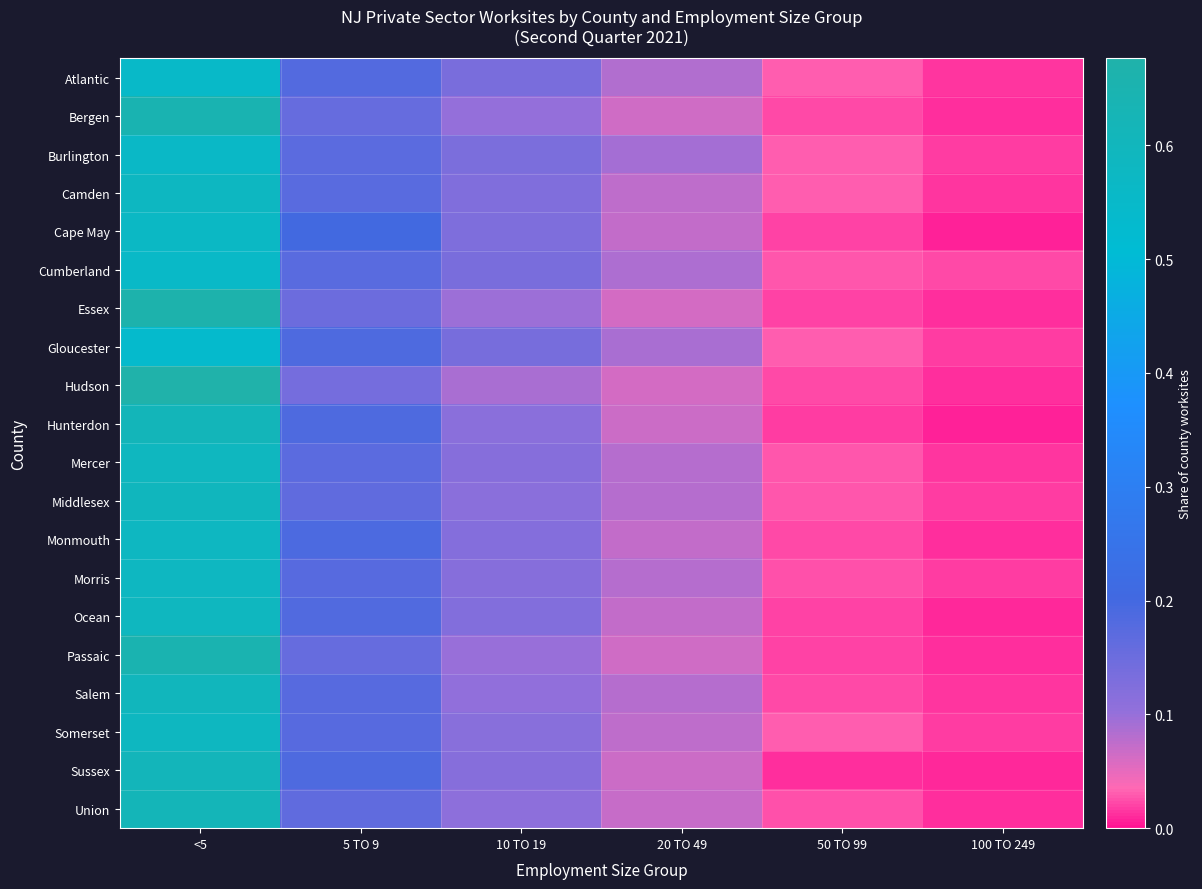

Reading left to right, transcribe all the data shown in this chart.

Atlantic: <5=0.6	5 TO 9=0.2	10 TO 19=0.1	20 TO 49=0.1	50 TO 99=0.0	100 TO 249=0.0
Bergen: <5=0.6	5 TO 9=0.2	10 TO 19=0.1	20 TO 49=0.1	50 TO 99=0.0	100 TO 249=0.0
Burlington: <5=0.6	5 TO 9=0.2	10 TO 19=0.1	20 TO 49=0.1	50 TO 99=0.0	100 TO 249=0.0
Camden: <5=0.6	5 TO 9=0.2	10 TO 19=0.1	20 TO 49=0.1	50 TO 99=0.0	100 TO 249=0.0
Cape May: <5=0.6	5 TO 9=0.2	10 TO 19=0.1	20 TO 49=0.1	50 TO 99=0.0	100 TO 249=0.0
Cumberland: <5=0.6	5 TO 9=0.2	10 TO 19=0.1	20 TO 49=0.1	50 TO 99=0.0	100 TO 249=0.0
Essex: <5=0.7	5 TO 9=0.1	10 TO 19=0.1	20 TO 49=0.1	50 TO 99=0.0	100 TO 249=0.0
Gloucester: <5=0.5	5 TO 9=0.2	10 TO 19=0.1	20 TO 49=0.1	50 TO 99=0.0	100 TO 249=0.0
Hudson: <5=0.7	5 TO 9=0.1	10 TO 19=0.1	20 TO 49=0.1	50 TO 99=0.0	100 TO 249=0.0
Hunterdon: <5=0.6	5 TO 9=0.2	10 TO 19=0.1	20 TO 49=0.1	50 TO 99=0.0	100 TO 249=0.0
Mercer: <5=0.6	5 TO 9=0.2	10 TO 19=0.1	20 TO 49=0.1	50 TO 99=0.0	100 TO 249=0.0
Middlesex: <5=0.6	5 TO 9=0.2	10 TO 19=0.1	20 TO 49=0.1	50 TO 99=0.0	100 TO 249=0.0
Monmouth: <5=0.6	5 TO 9=0.2	10 TO 19=0.1	20 TO 49=0.1	50 TO 99=0.0	100 TO 249=0.0
Morris: <5=0.6	5 TO 9=0.2	10 TO 19=0.1	20 TO 49=0.1	50 TO 99=0.0	100 TO 249=0.0
Ocean: <5=0.6	5 TO 9=0.2	10 TO 19=0.1	20 TO 49=0.1	50 TO 99=0.0	100 TO 249=0.0
Passaic: <5=0.6	5 TO 9=0.2	10 TO 19=0.1	20 TO 49=0.1	50 TO 99=0.0	100 TO 249=0.0
Salem: <5=0.6	5 TO 9=0.2	10 TO 19=0.1	20 TO 49=0.1	50 TO 99=0.0	100 TO 249=0.0
Somerset: <5=0.6	5 TO 9=0.2	10 TO 19=0.1	20 TO 49=0.1	50 TO 99=0.0	100 TO 249=0.0
Sussex: <5=0.6	5 TO 9=0.2	10 TO 19=0.1	20 TO 49=0.1	50 TO 99=0.0	100 TO 249=0.0
Union: <5=0.6	5 TO 9=0.2	10 TO 19=0.1	20 TO 49=0.1	50 TO 99=0.0	100 TO 249=0.0